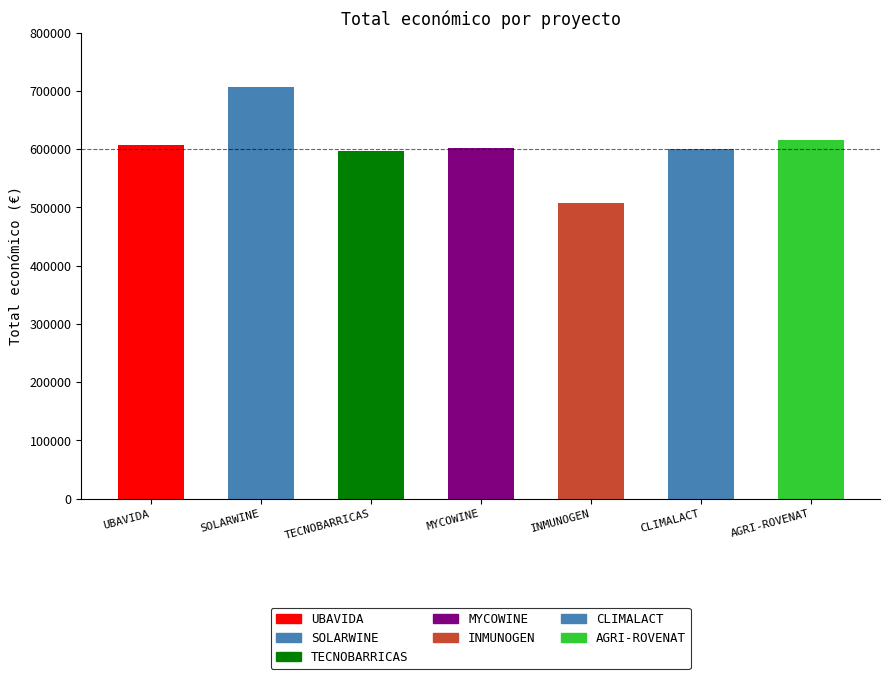

Which has a higher value, SOLARWINE or MYCOWINE?

SOLARWINE